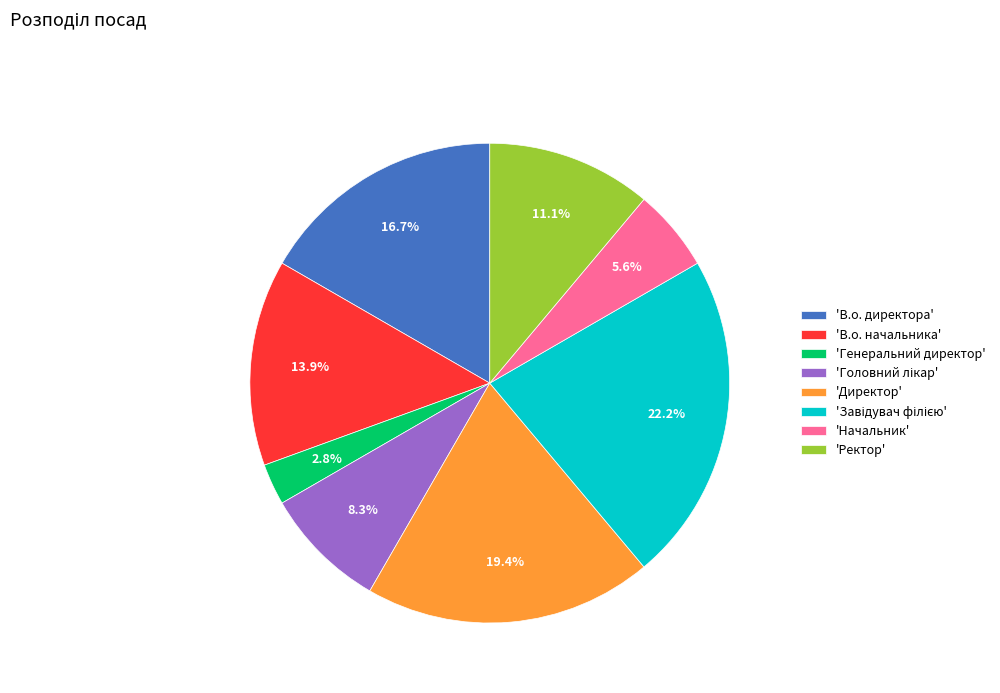

What percentage is NOT represented by 'В.о. начальника'?

86.1%